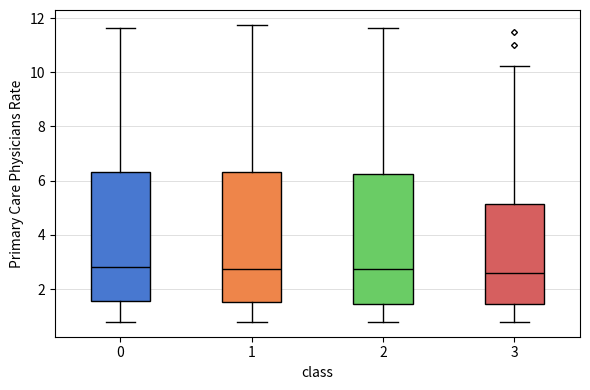

Where is the upper edge of the box at x = 1 on the y-axis? The values are not printed on the chart, so give them approximately, as read against the axis.

6.4